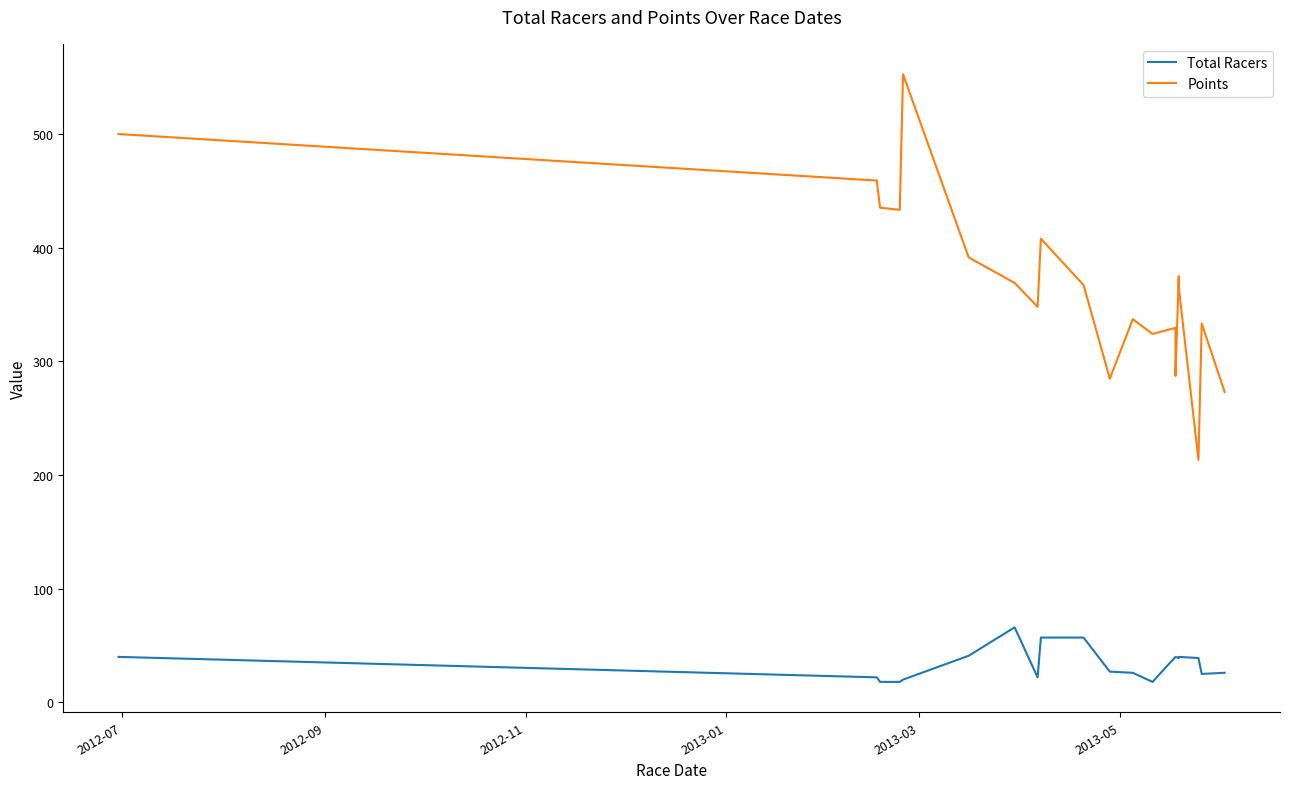

What is the greatest value displayed?

552.6